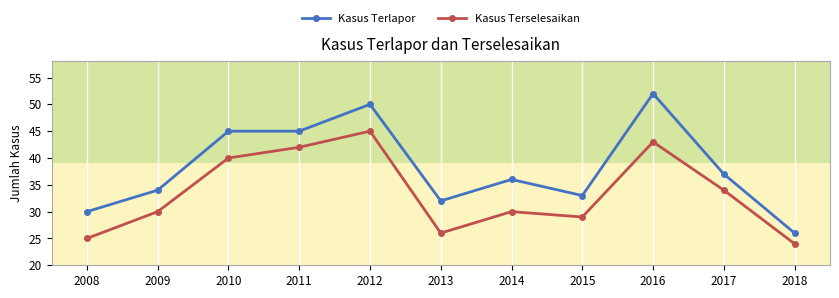

Does the chart have visible grid lines?

No